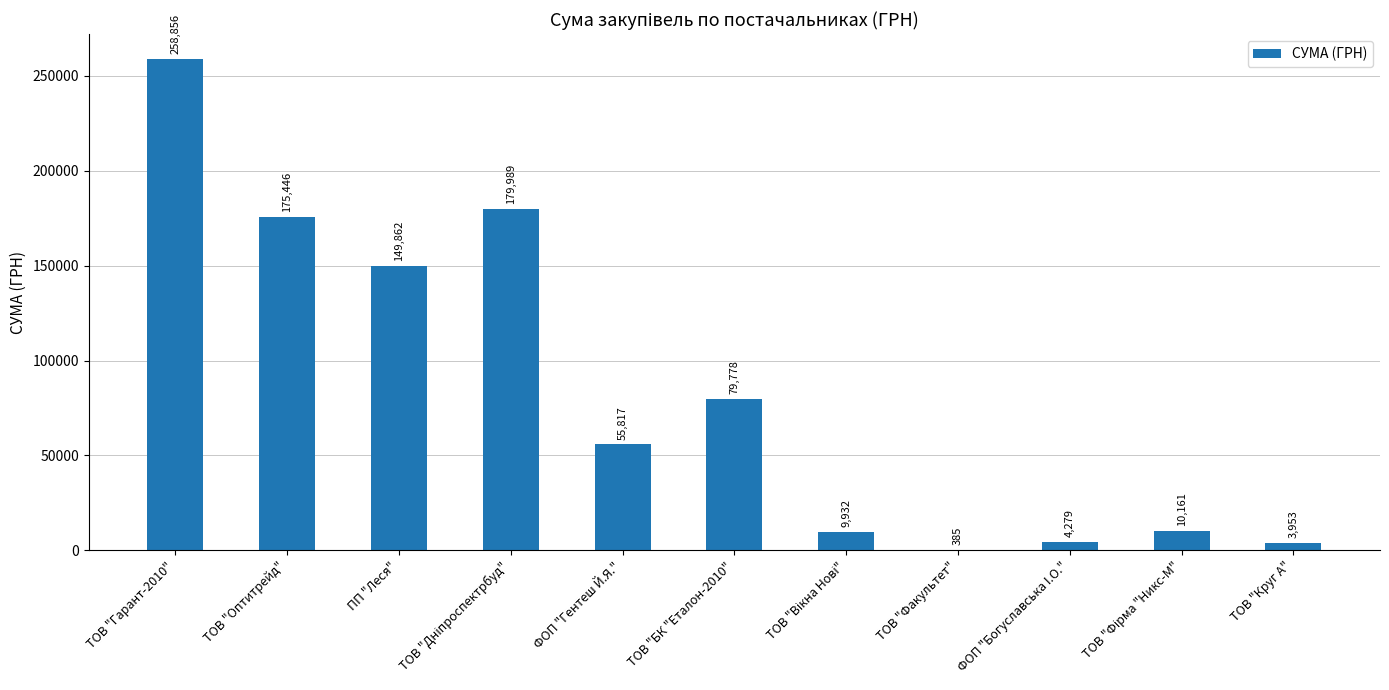

What is the maximum value shown in the chart?

258856.4